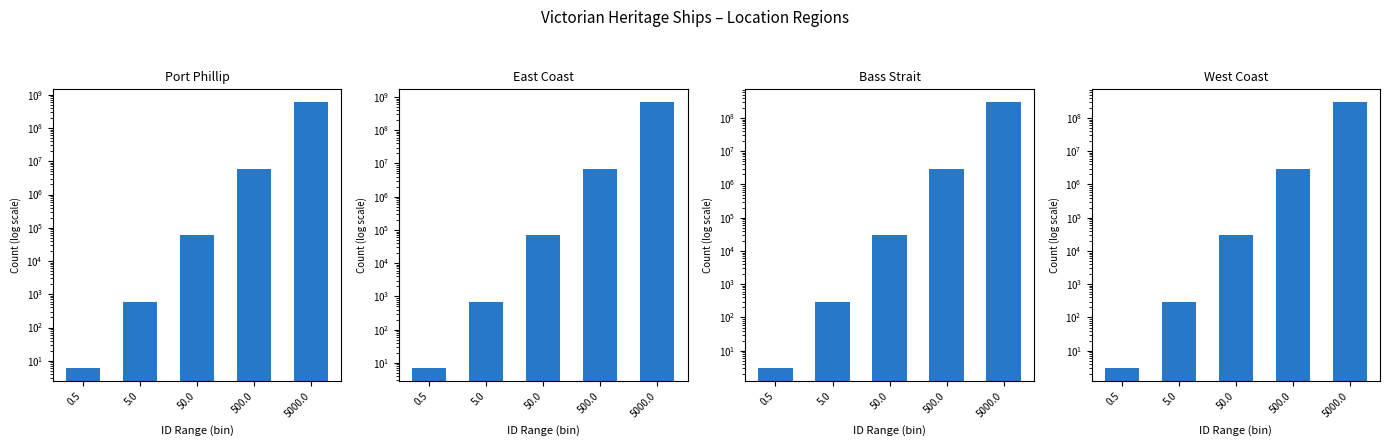

Is it true that Bass Strait equals 1215017 at 500.0?

False